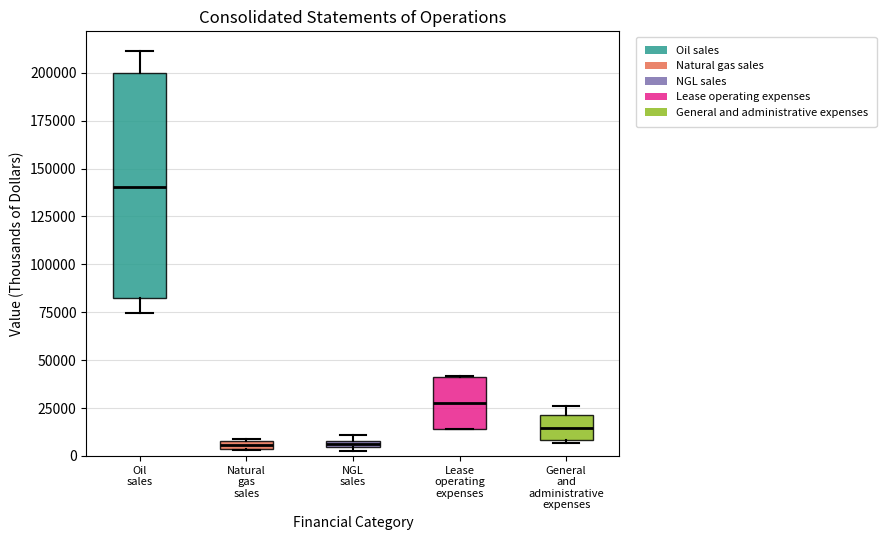

Comparing the boxes themselves (not the whiskers), which one is the tallest?

Oil sales